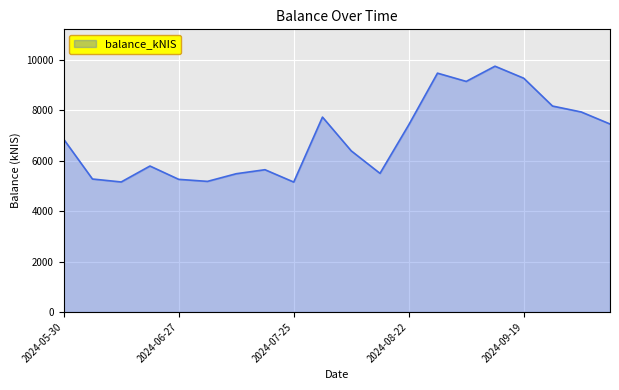

What is the greatest value displayed?

9737.1